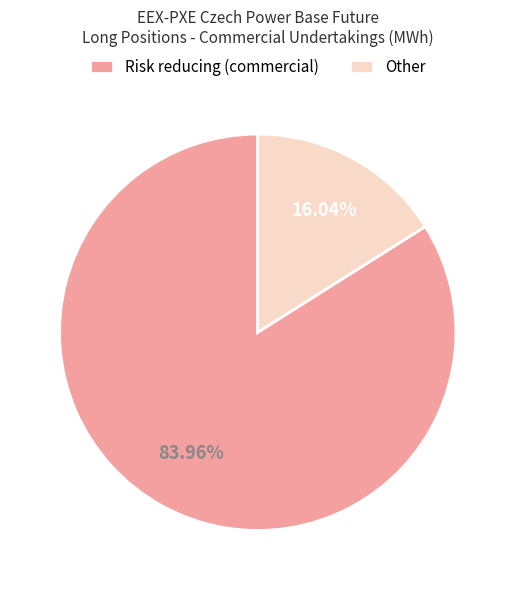

Which has a higher value, Other or Risk reducing (commercial)?

Risk reducing (commercial)